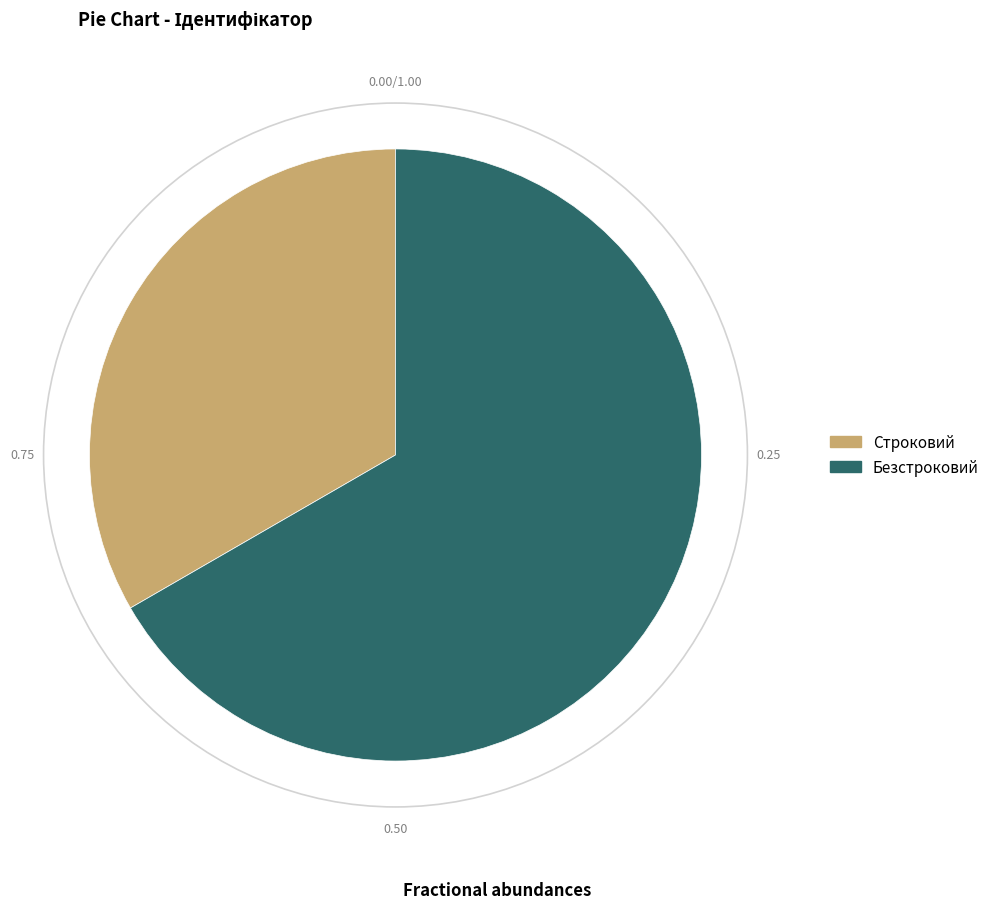

Is it true that Безстроковий is 67% of the pie?

True